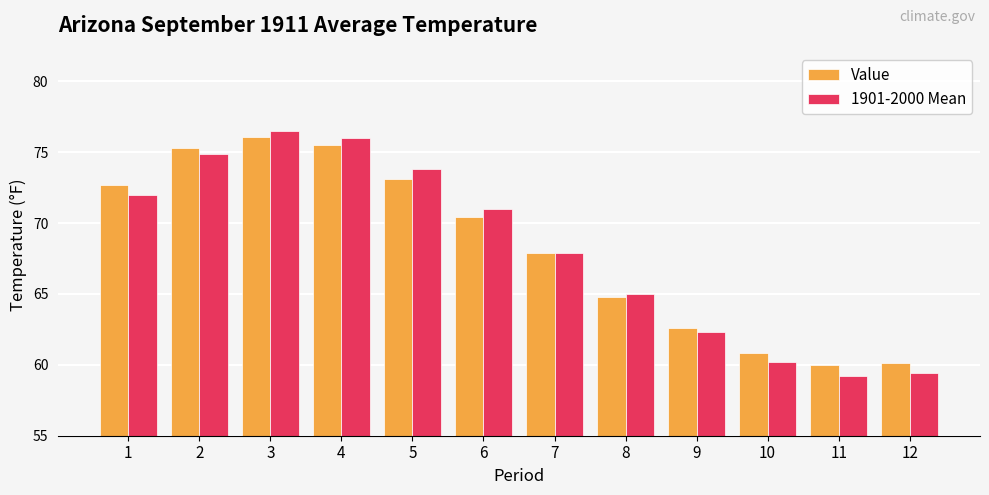

What is the spread (max minus min) of values at 12?

0.7